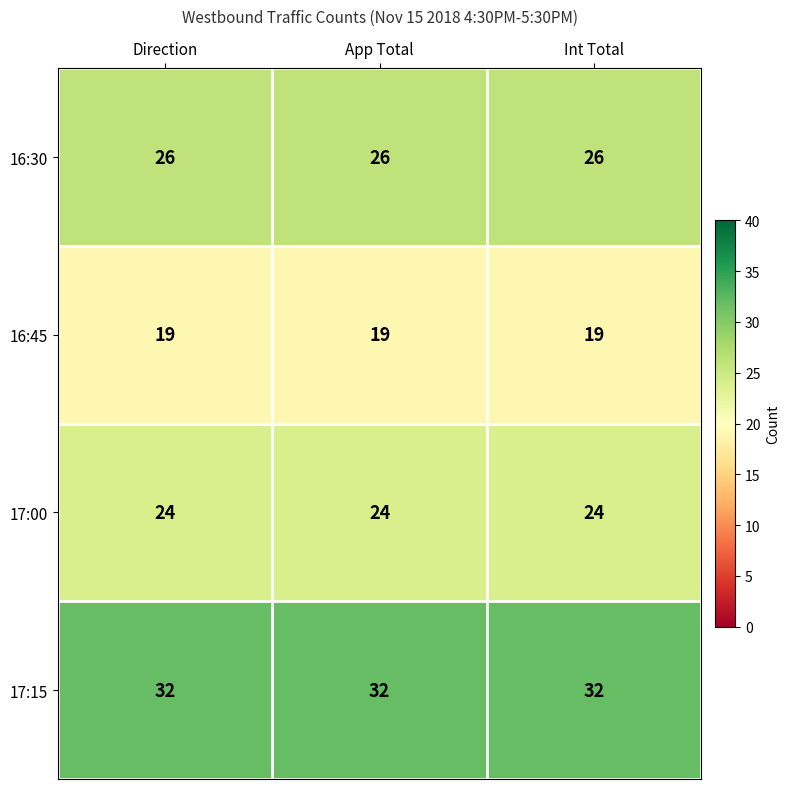

True or false: 16:30 has a value of 42 at App Total.

False